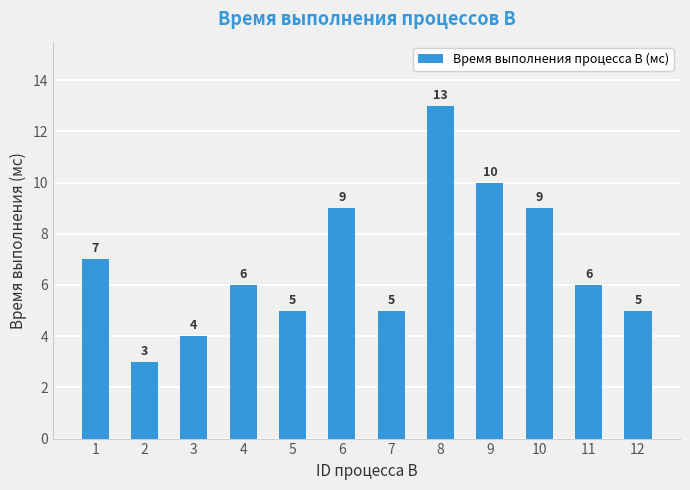

True or false: the data shows 5 at 7.

True